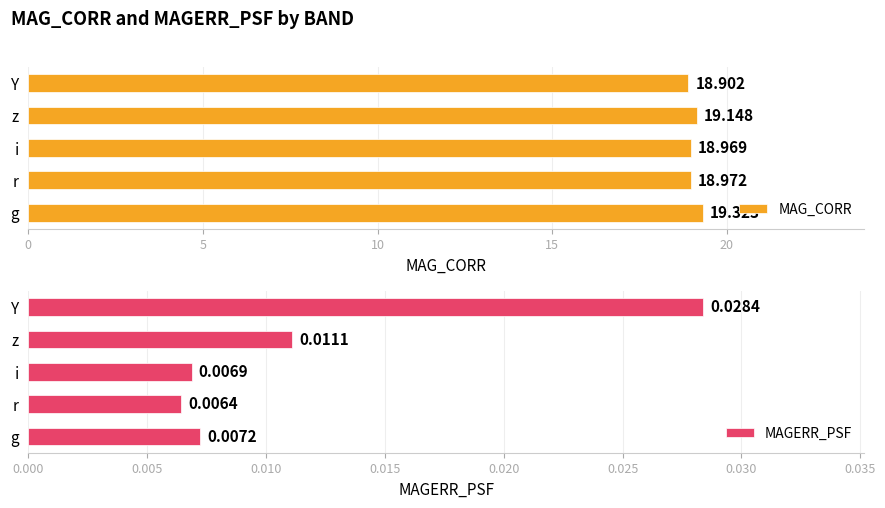

Reading right to left, list all the values displayed in this chart.

MAG_CORR: 18.9	19.1	19.0	19.0	19.3
MAGERR_PSF: 0.0	0.0	0.0	0.0	0.0